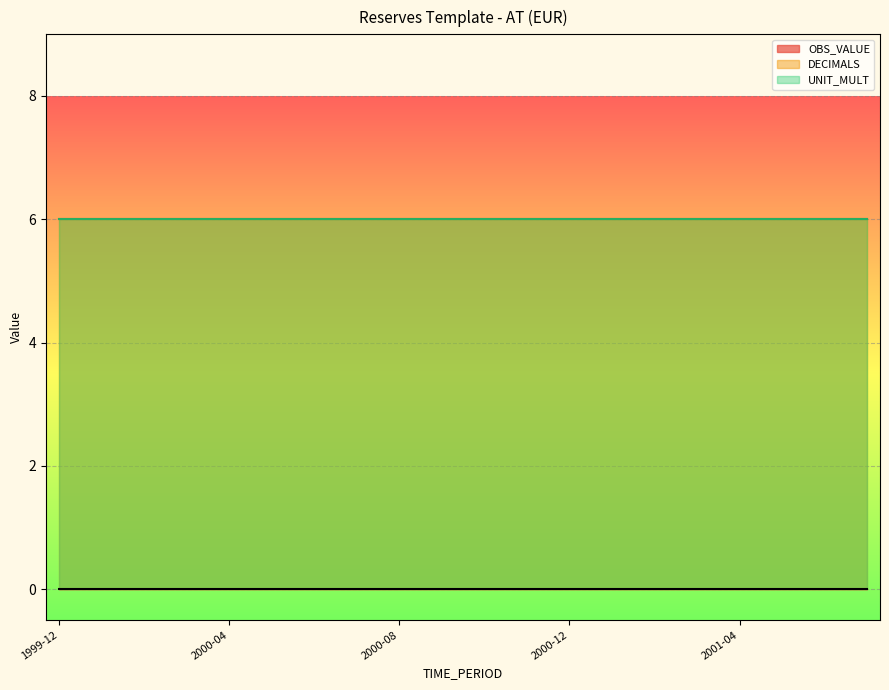

At how many categories does at least one series exceed 4?

20